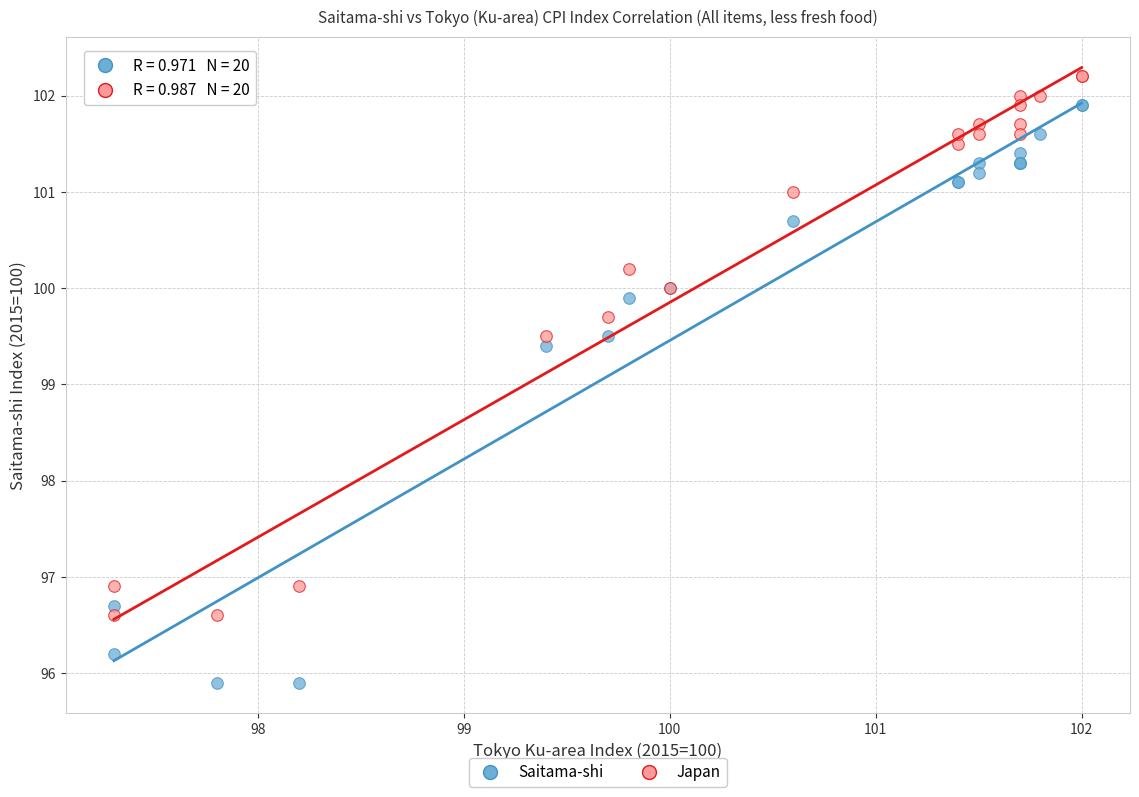

Which series has the widest spread of Y values?

Saitama-shi